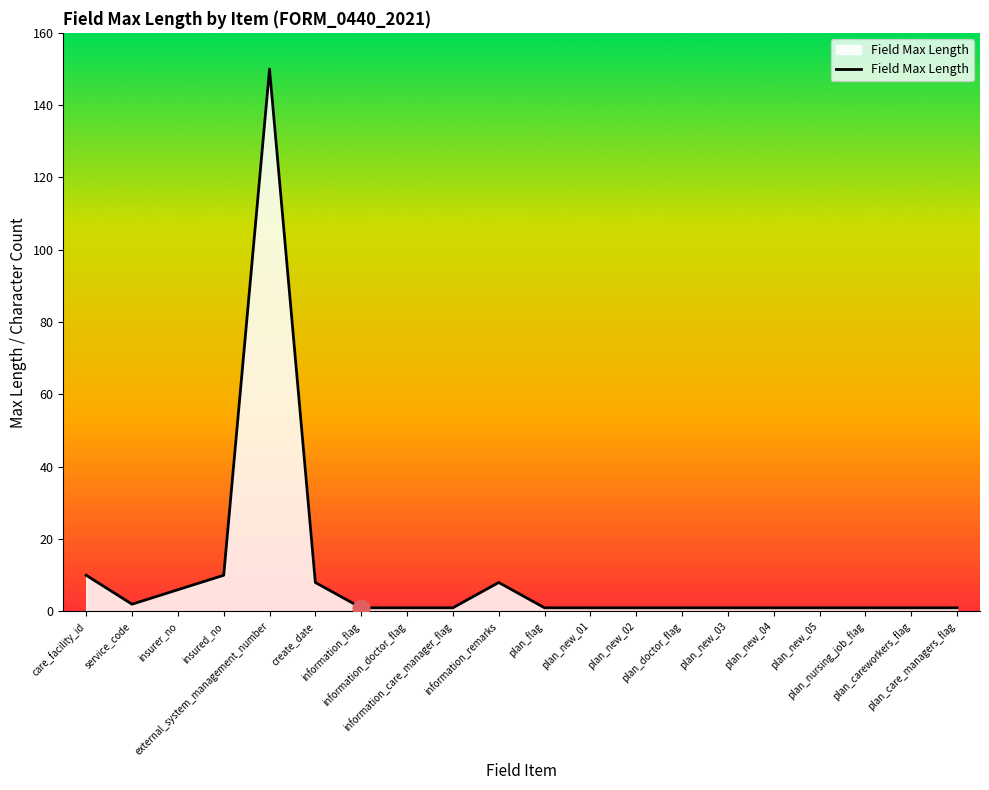

What is the difference between the maximum and minimum values?

149